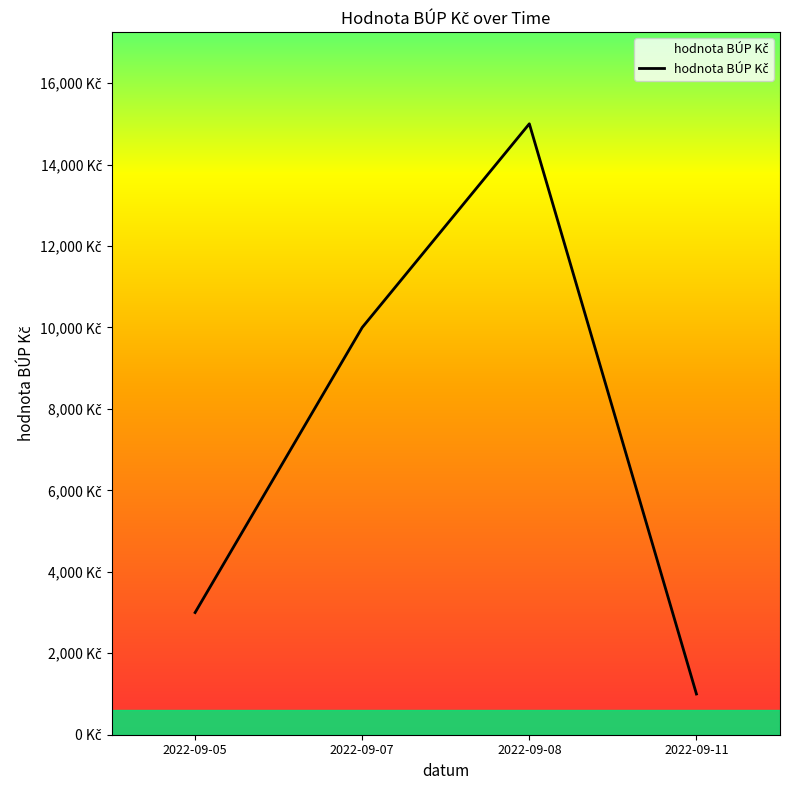

Is this an area chart (filled region under the line)?

Yes